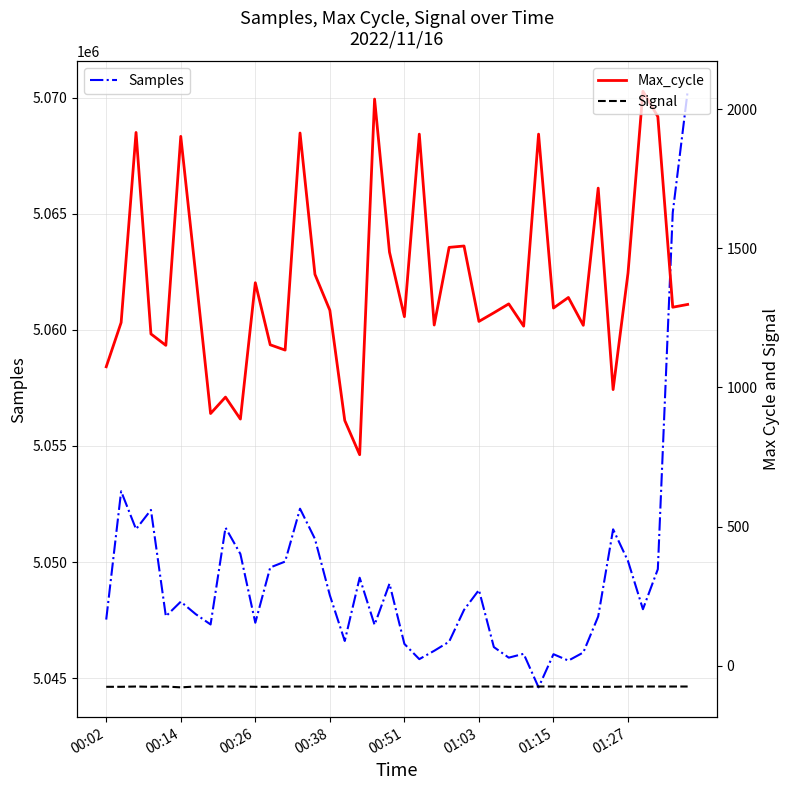

At which category is the sum across all series the highest?

39